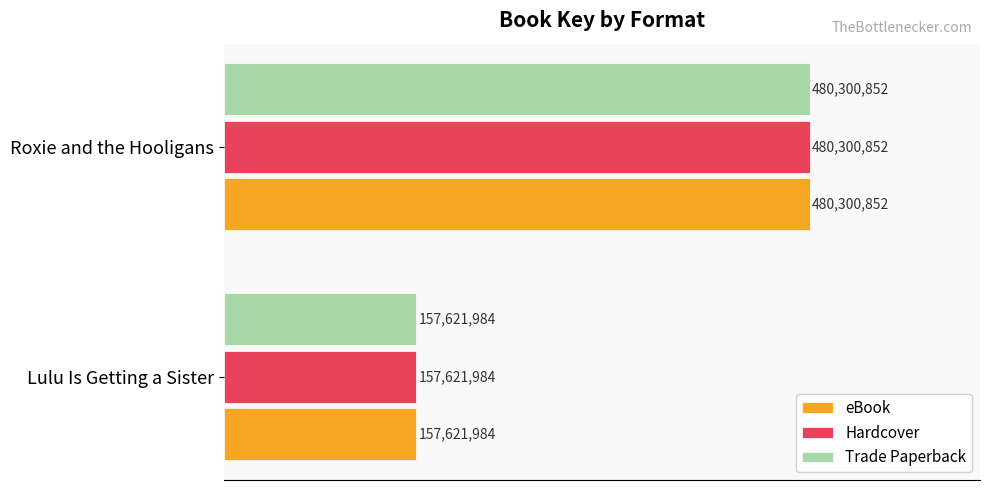

Rank the series by their maximum value, from lowest to highest.

eBook, Hardcover, Trade Paperback